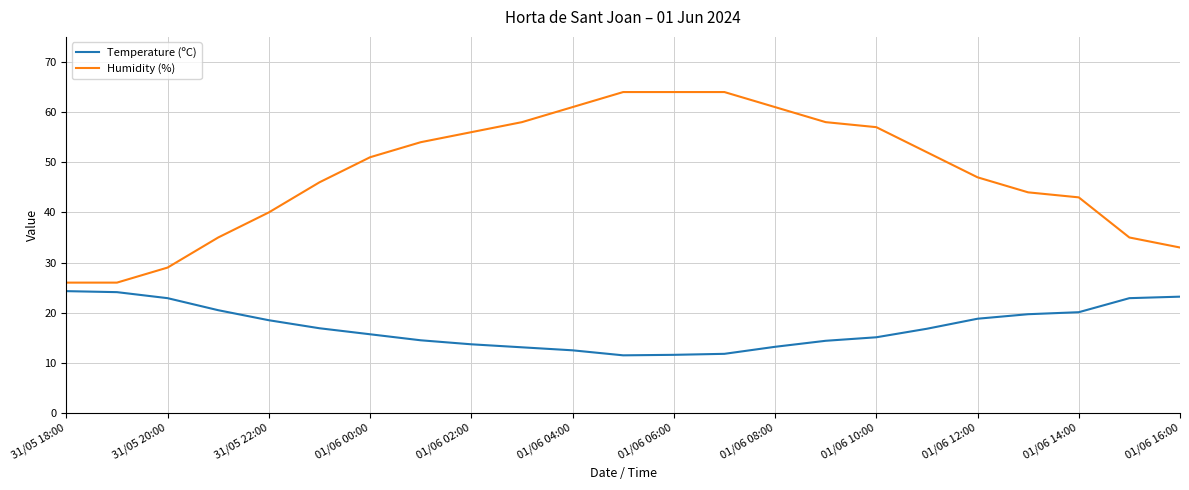

What is the difference between the maximum and minimum values in the Temperature (ºC) series?

12.8